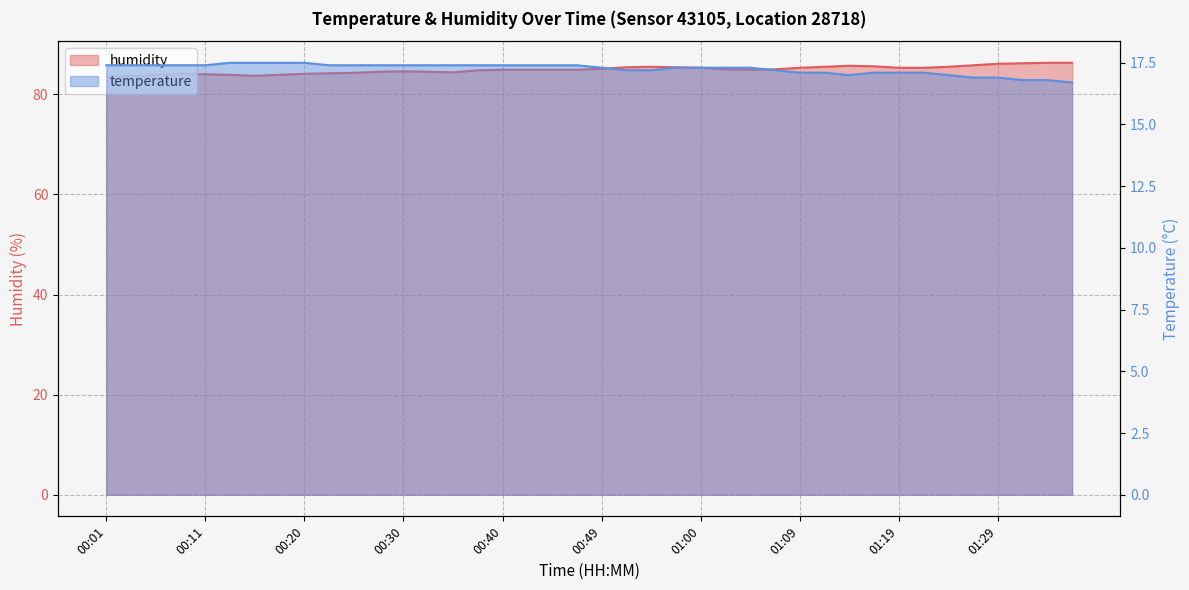

Reading left to right, what are all the values shown in this chart?

temperature: 17.4	17.4	17.4	17.4	17.4	17.5	17.5	17.5	17.5	17.4	17.4	17.4	17.4	17.4	17.4	17.4	17.4	17.4	17.4	17.4	17.3	17.2	17.2	17.3	17.3	17.3	17.3	17.2	17.1	17.1	17.0	17.1	17.1	17.1	17.0	16.9	16.9	16.8	16.8	16.7
humidity: 83.5	83.6	83.9	84.1	84.0	83.9	83.7	83.9	84.1	84.2	84.3	84.5	84.6	84.5	84.4	84.8	84.9	84.9	84.9	84.9	85.1	85.4	85.5	85.4	85.3	85.0	84.9	85.0	85.3	85.5	85.7	85.6	85.3	85.3	85.5	85.8	86.1	86.2	86.3	86.3